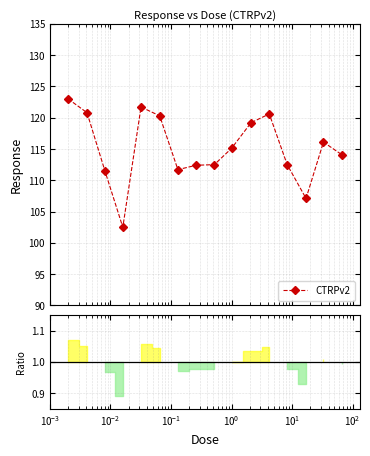

What is the lowest value of the CTRPv2 series?

102.5